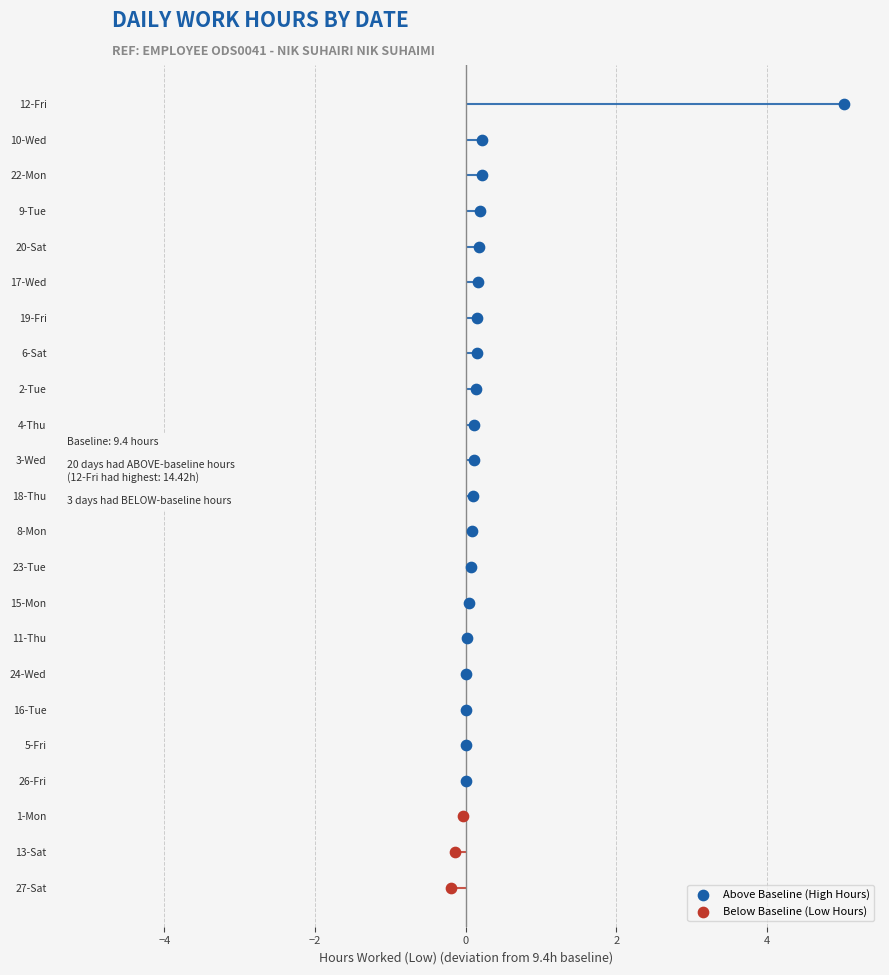

Which series reaches the maximum Y coordinate?

Low (Hours)